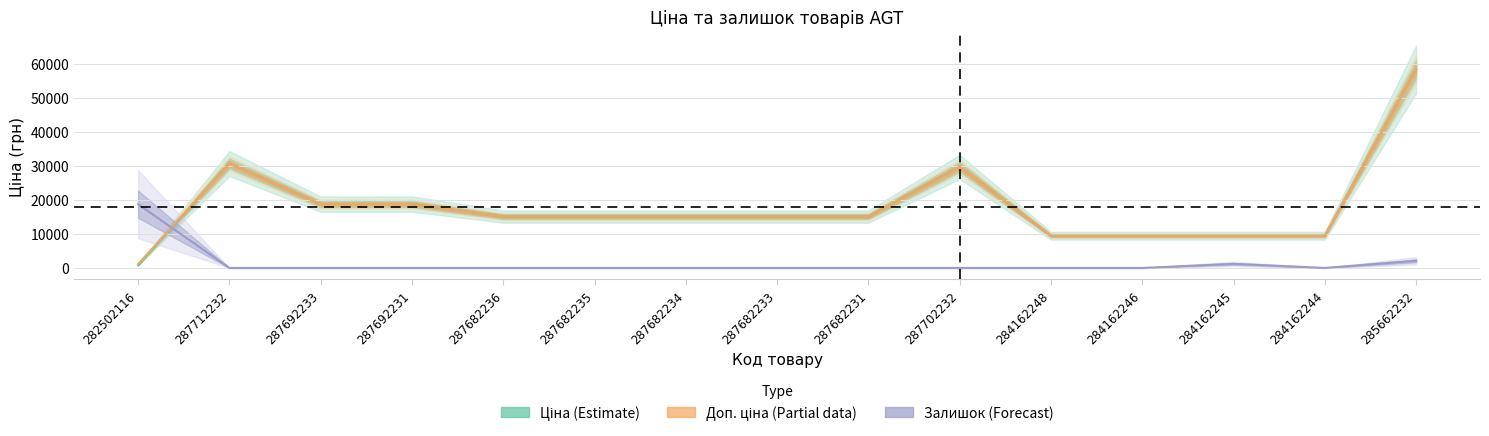

True or false: Залишок has more than 1 interior local peaks.

False